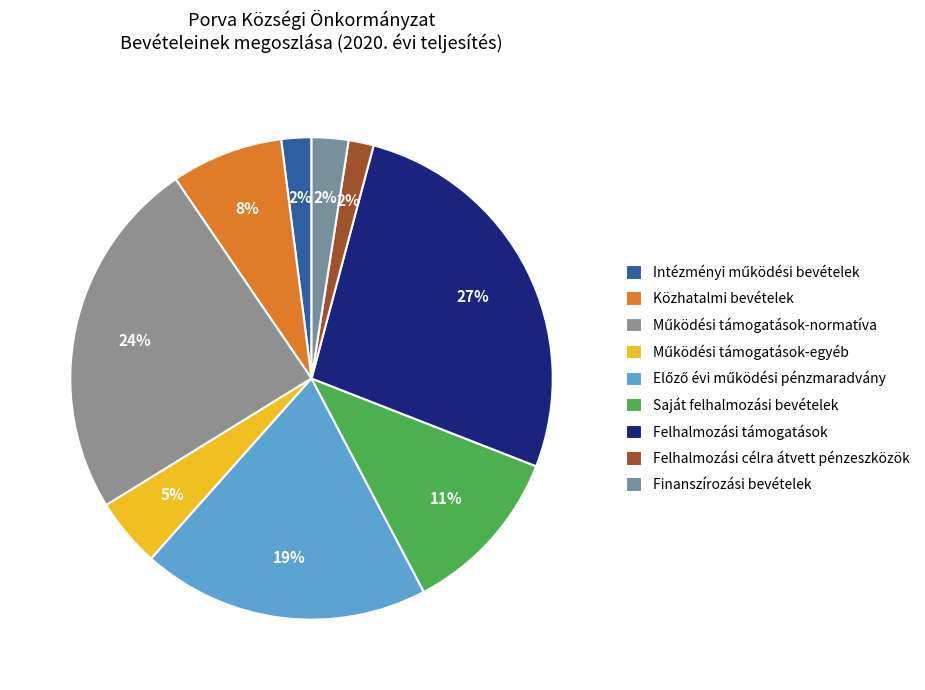

To the nearest percent, what portion does Előző évi működési pénzmaradvány represent?

19%